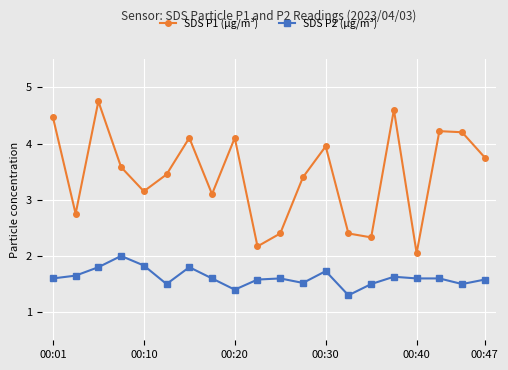

Rank the series by their maximum value, from lowest to highest.

SDS P2 (µg/m³), SDS P1 (µg/m³)